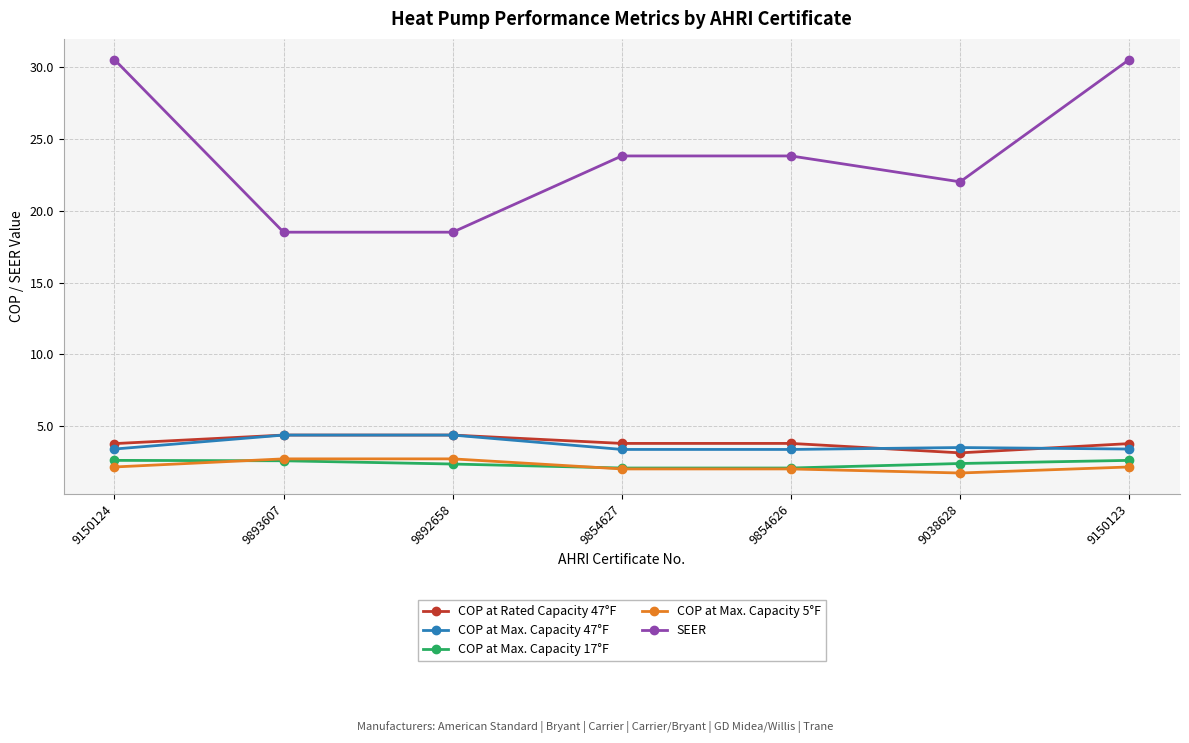

What is the label of the 4th point from the left?

9854627